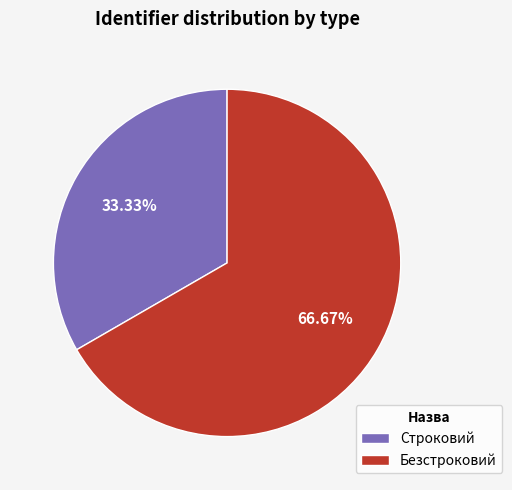

Combined, what portion of the pie is Безстроковий and Строковий?

100.0%